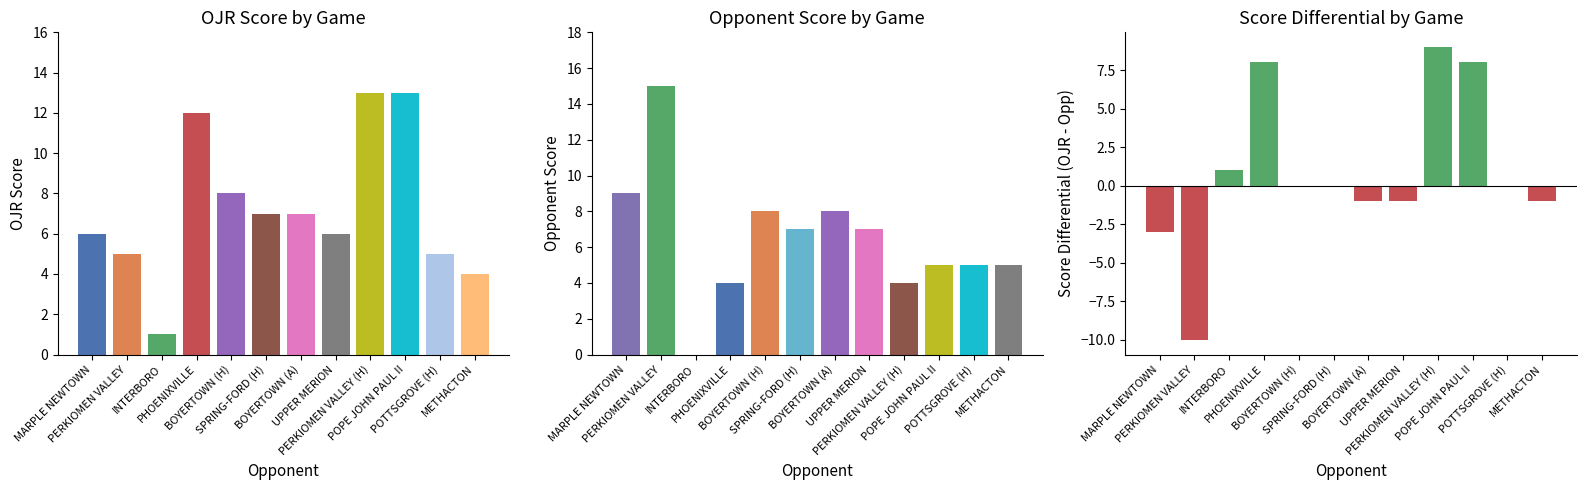

What is the label of the 8th bar from the left?

UPPER MERION